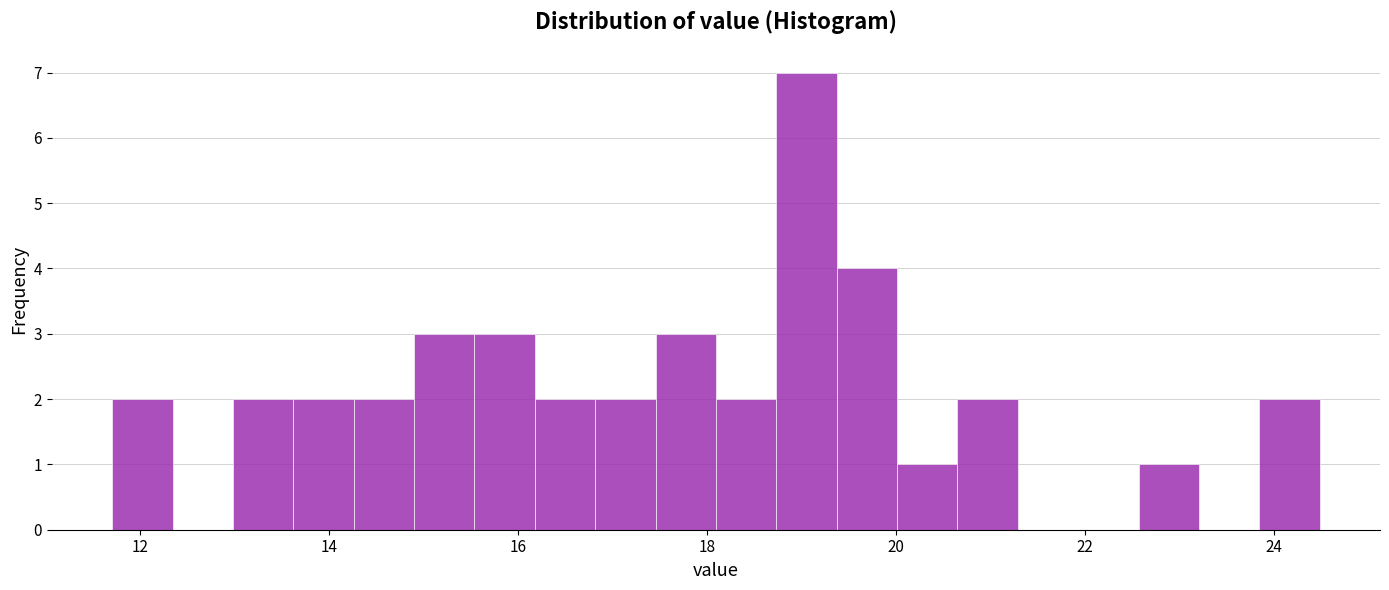

Around what value on the x-axis is the tallest bar? Give the approximate position of its centre, as read against the axis.

19.0